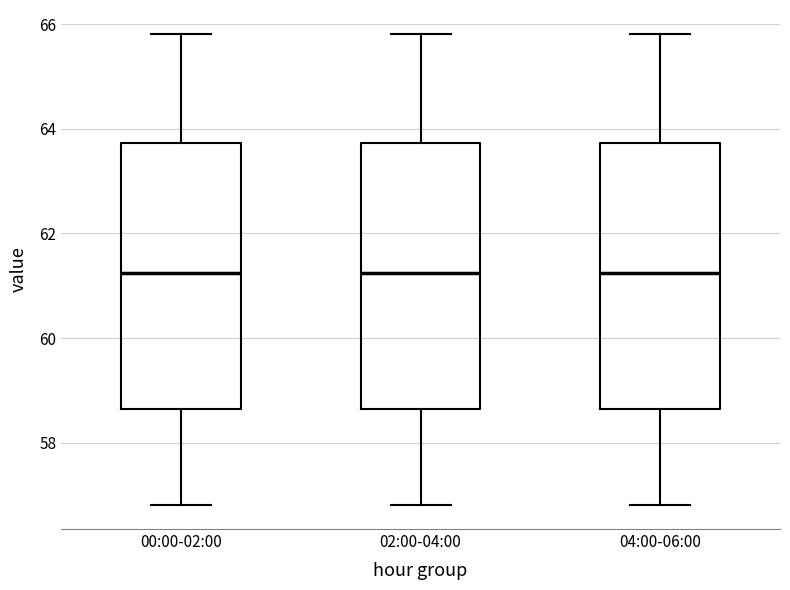

Reading left to right, transcribe this box plot: for each box, give where its median line is, the range the box spans, and where its two whiskers end, as read against the y-axis. The values are not printed on the chart, so give them approximately, as read against the axis.

00:00-02:00: median 61.2, box 58.6 to 63.8, whiskers 56.8 to 65.8
02:00-04:00: median 61.2, box 58.6 to 63.8, whiskers 56.8 to 65.8
04:00-06:00: median 61.2, box 58.6 to 63.8, whiskers 56.8 to 65.8